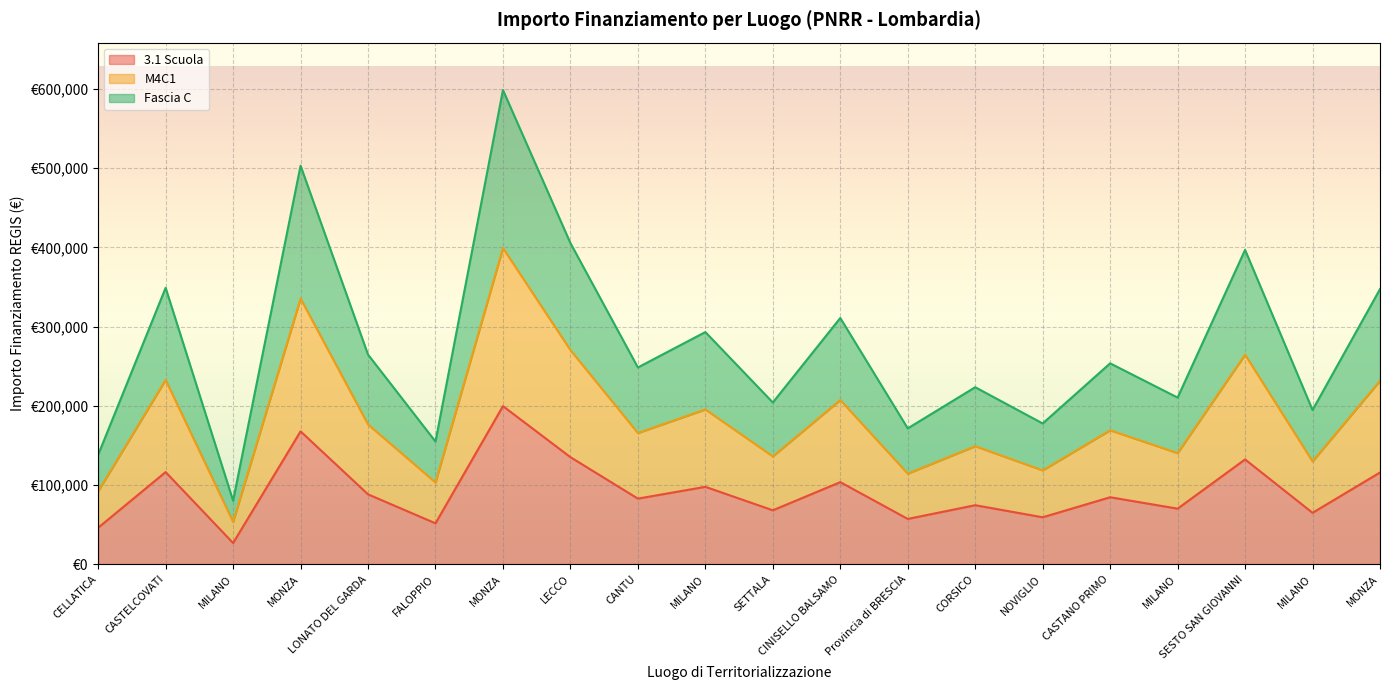

What are all the series names shown in the legend?

3.1 Scuola, M4C1, Fascia C